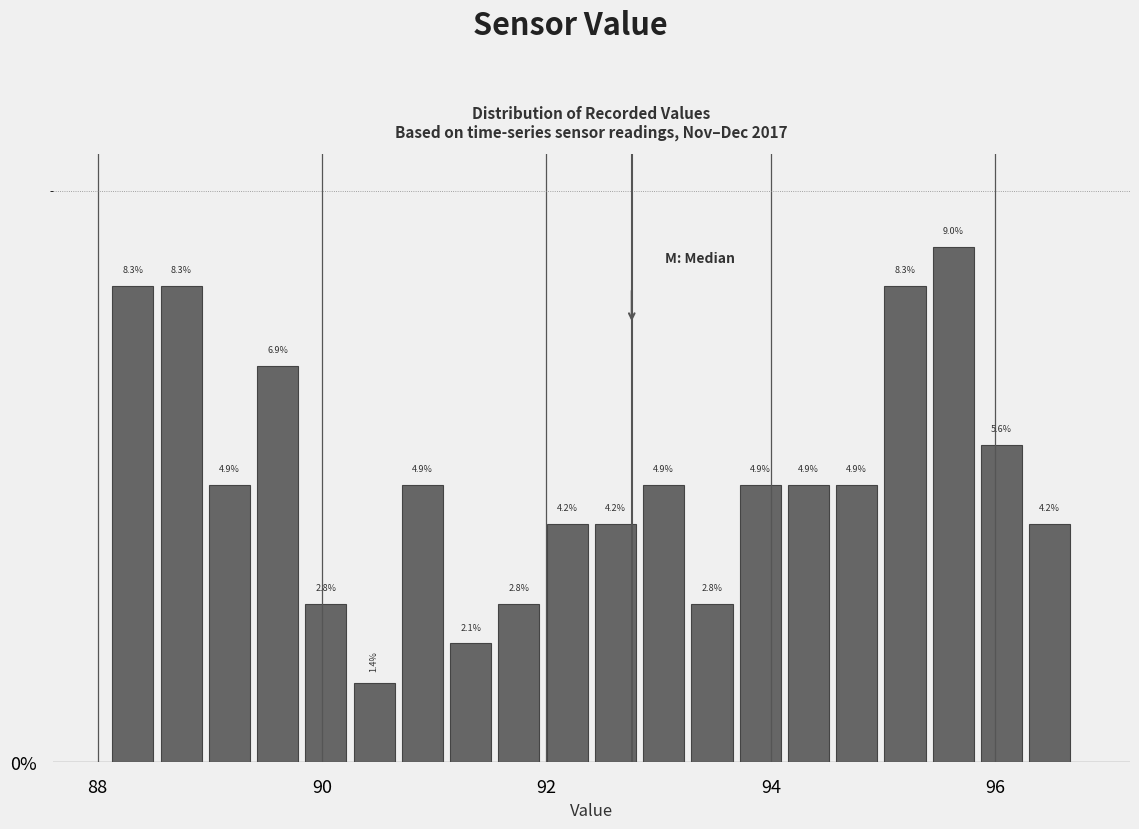

Read against the x-axis, roughly where is the centre of the tallest bar?

95.6